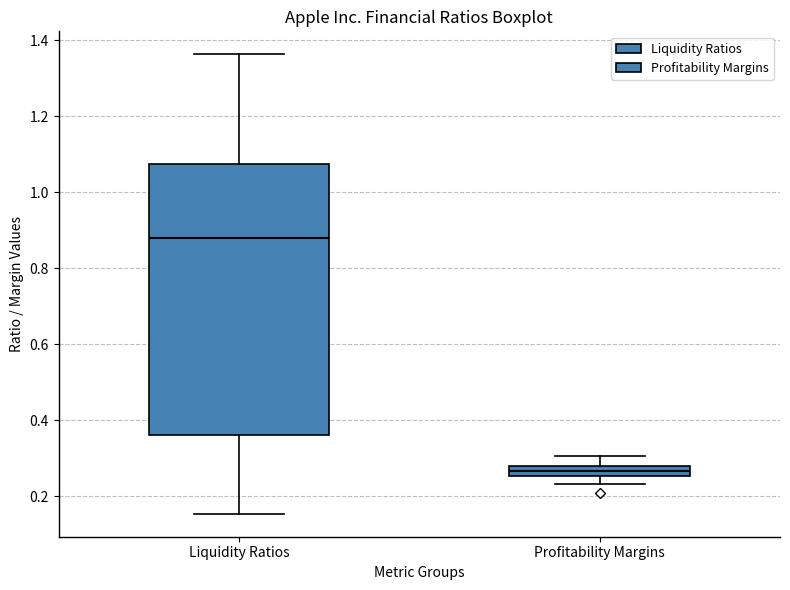

Which box is the tallest, from its lower edge to its upper edge?

Liquidity Ratios